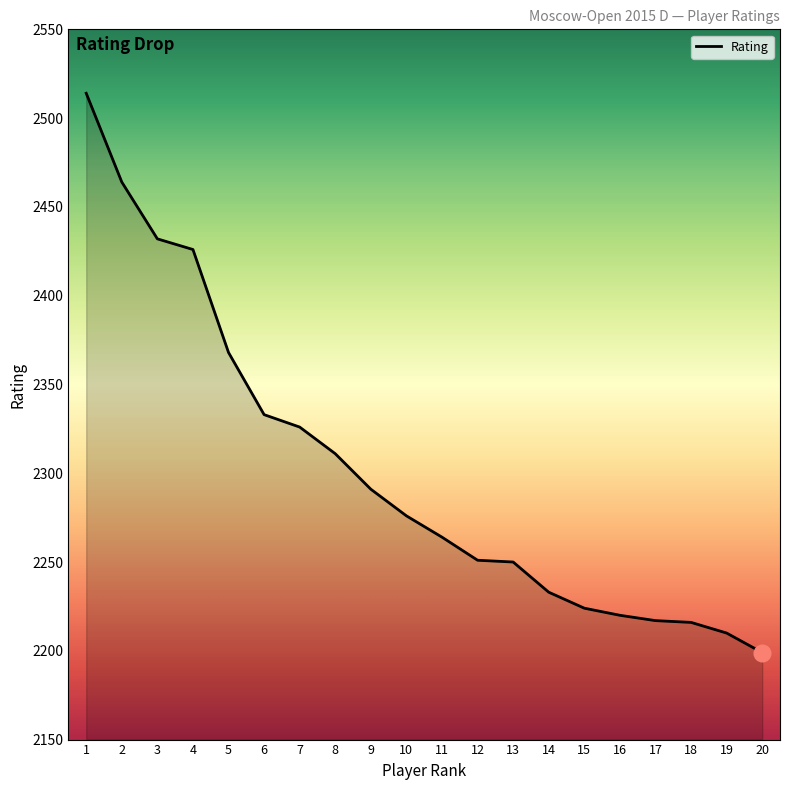

What is the difference between the values at 13 and 4?

176